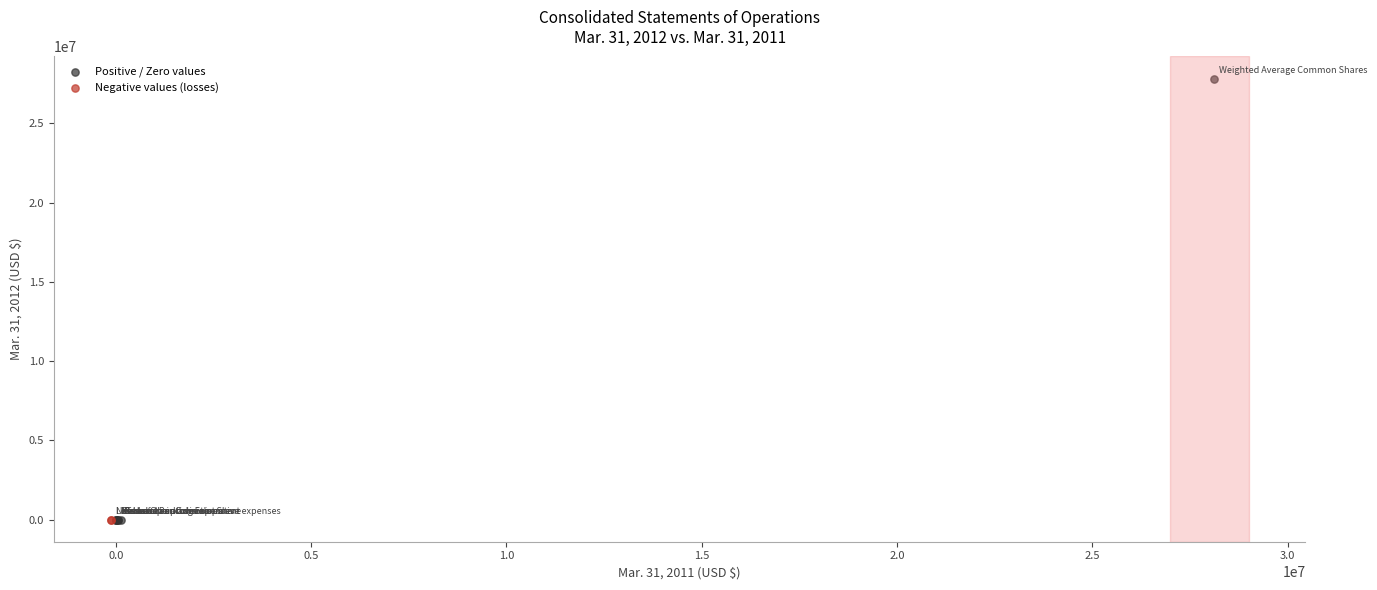

What are all the series names shown in the legend?

Positive / Zero values, Negative values (losses)